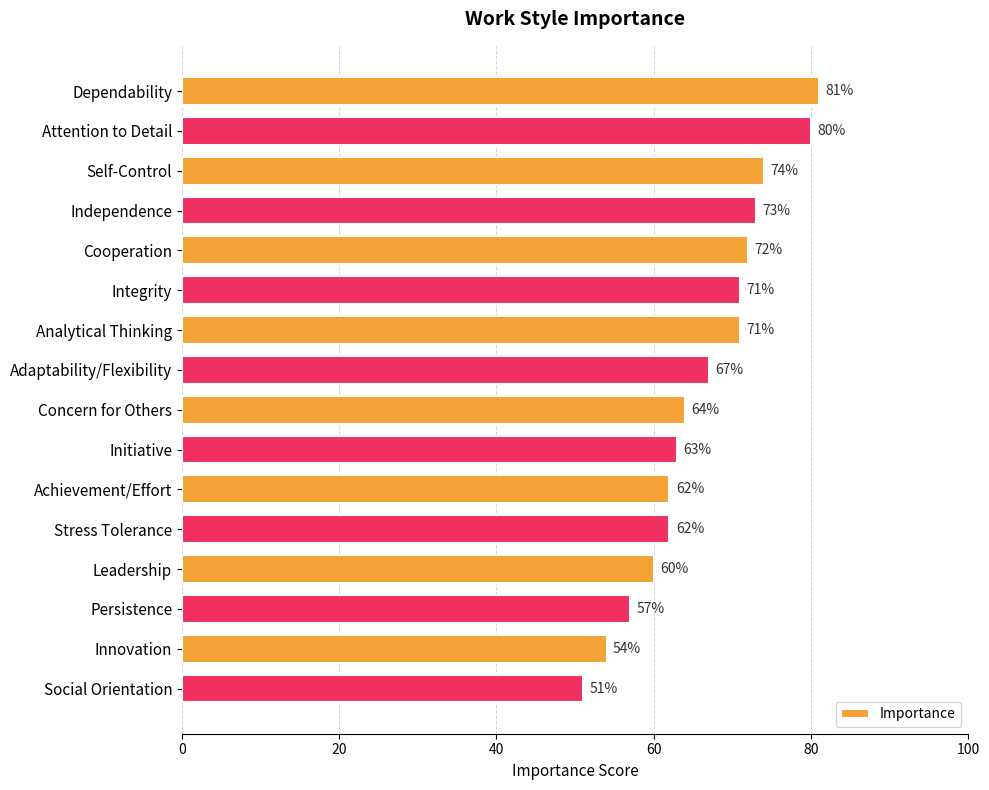

What is the average value?

66